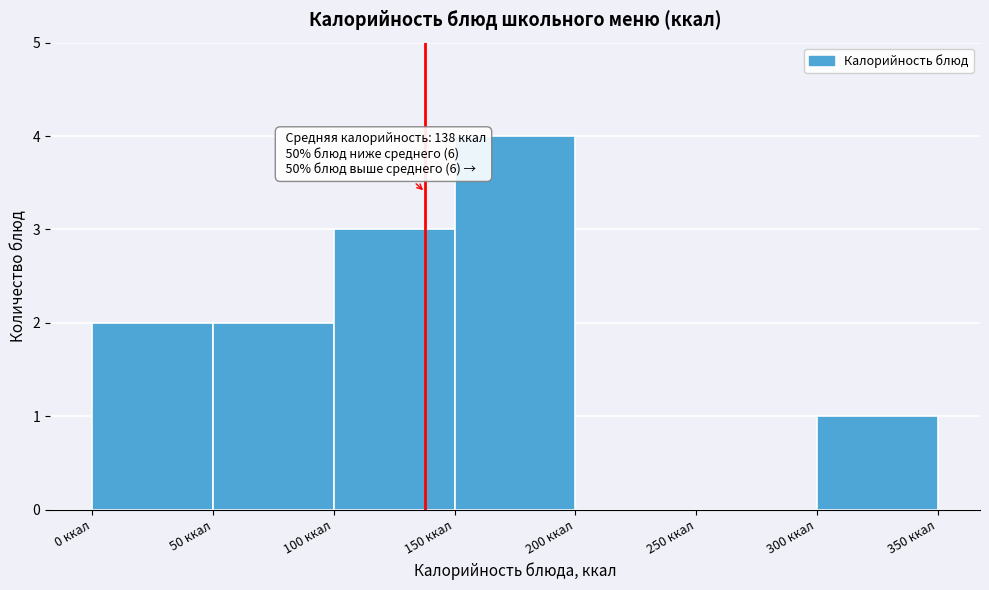

Which range on the x-axis has the tallest bar?

150 to 200